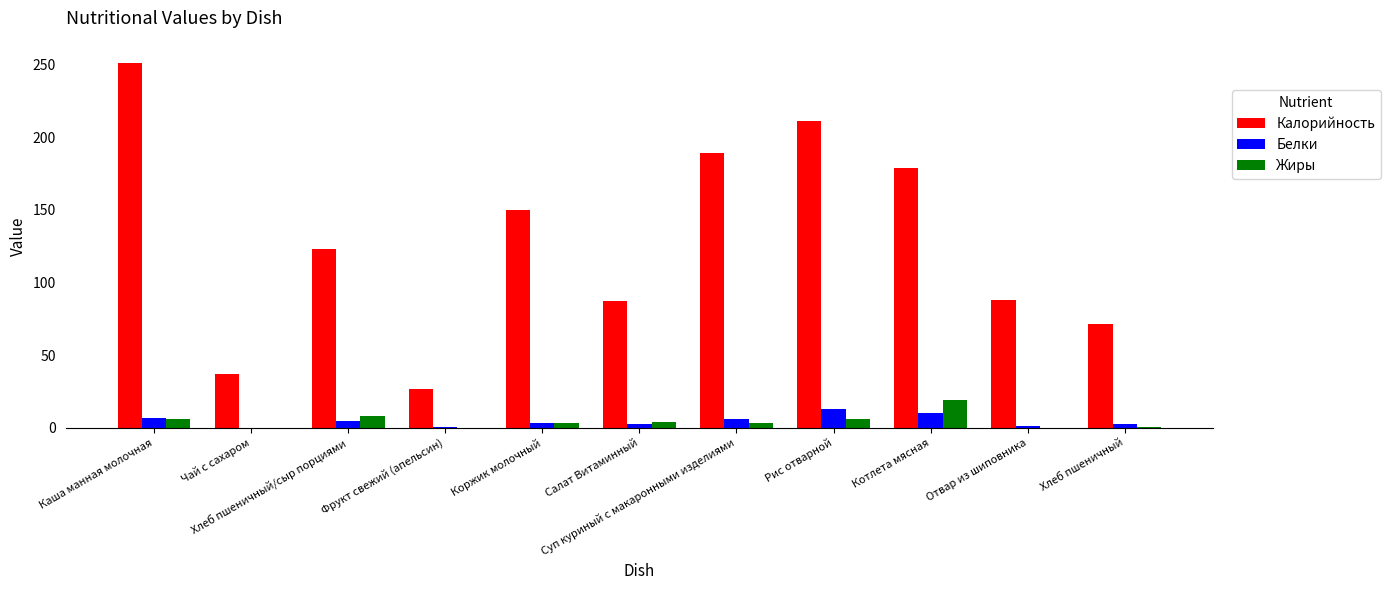

What is the sum of all Калорийность values?

1413.5